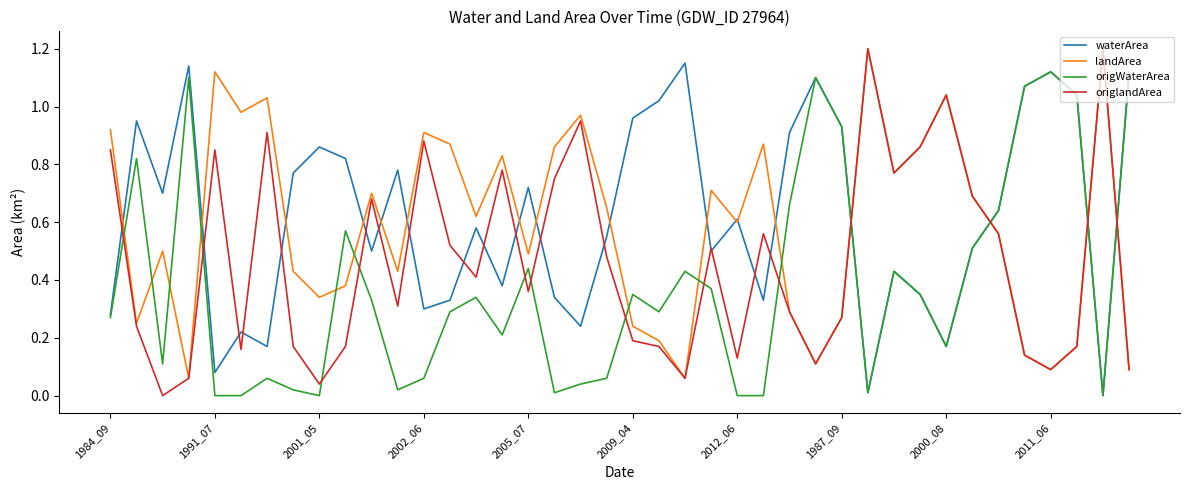

What is the maximum value for landArea?

1.2